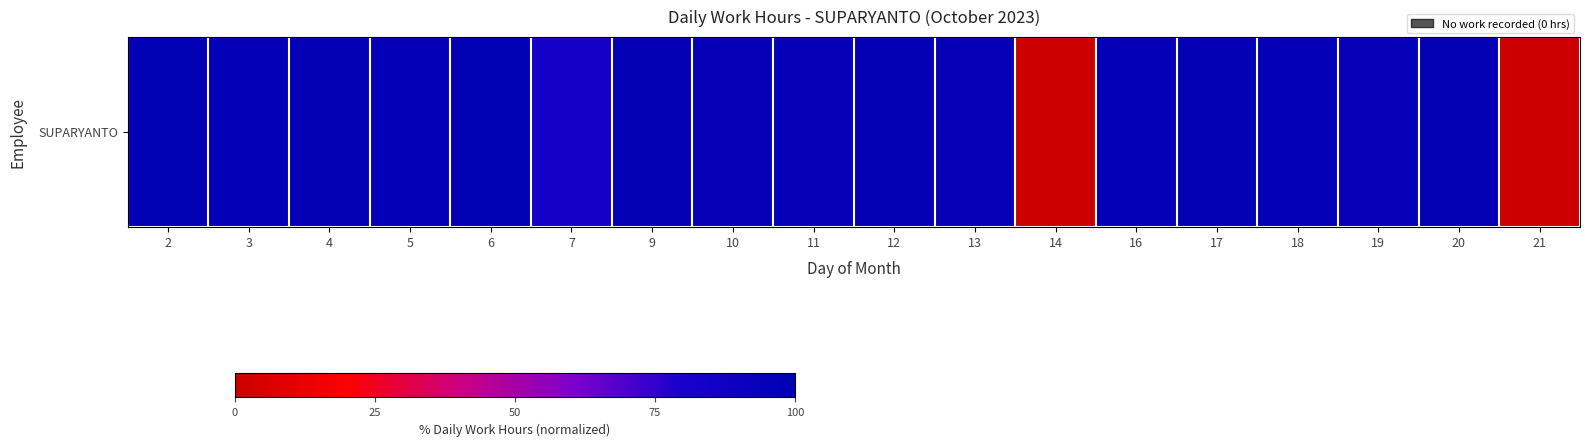

What is the sum of the values at 10 and 4?

192.5